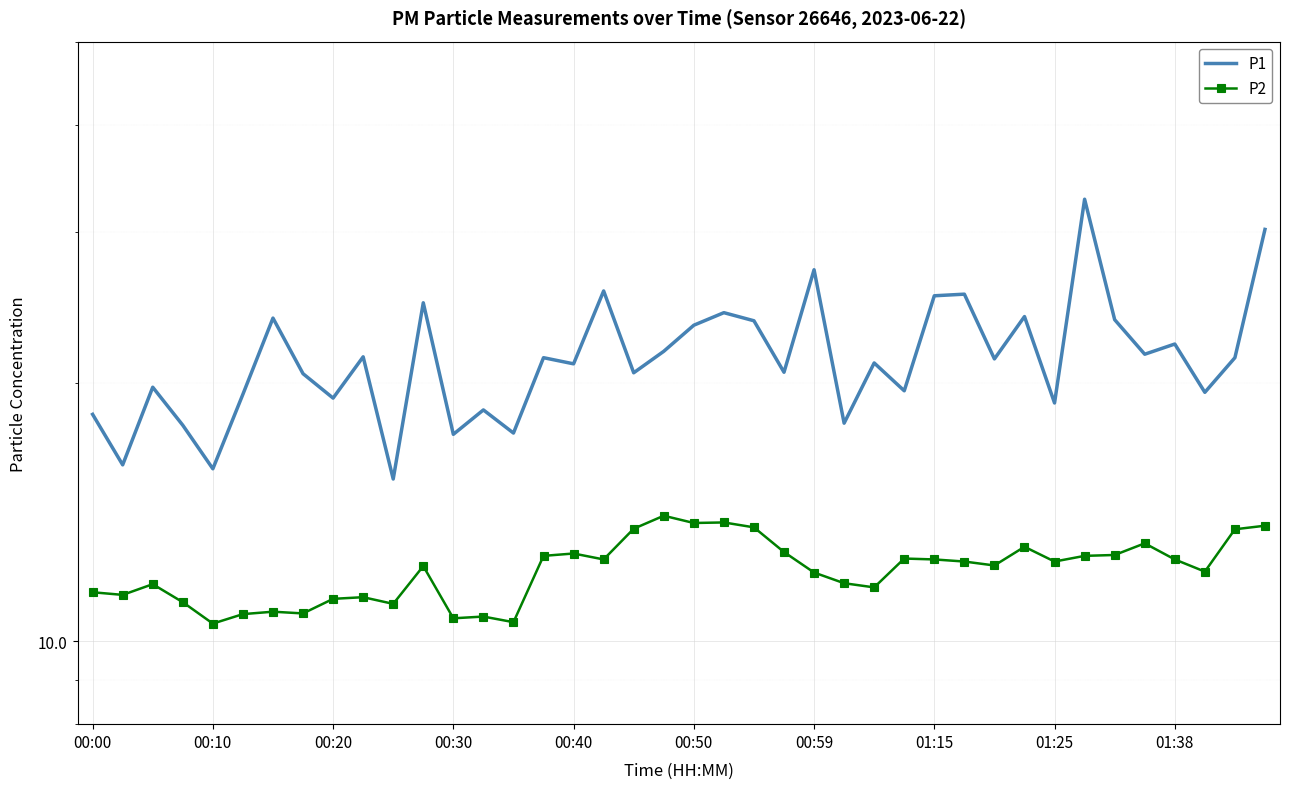

List the series in order of their peak value, lowest first.

P2, P1